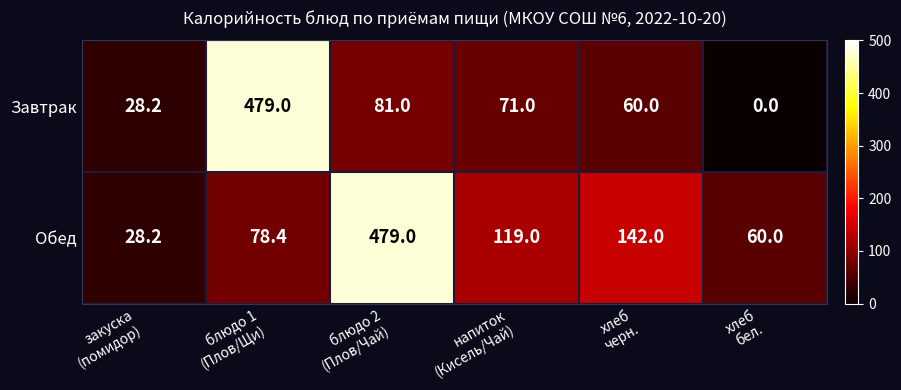

What is the lowest value of the Обед series?

28.2